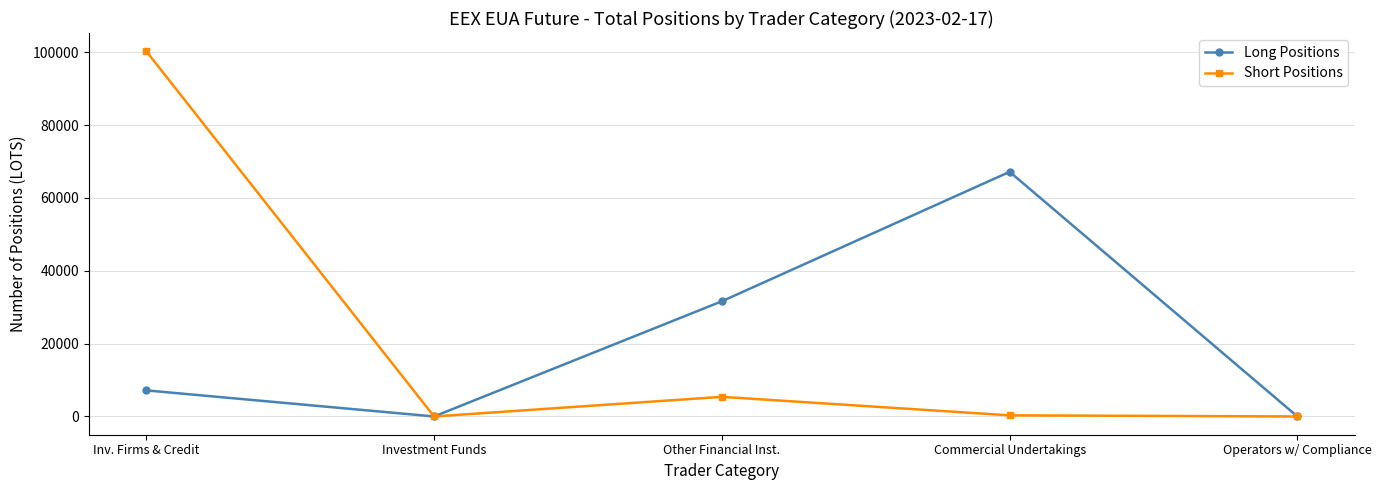

How many Long Positions values are between 0 and 31635?

4